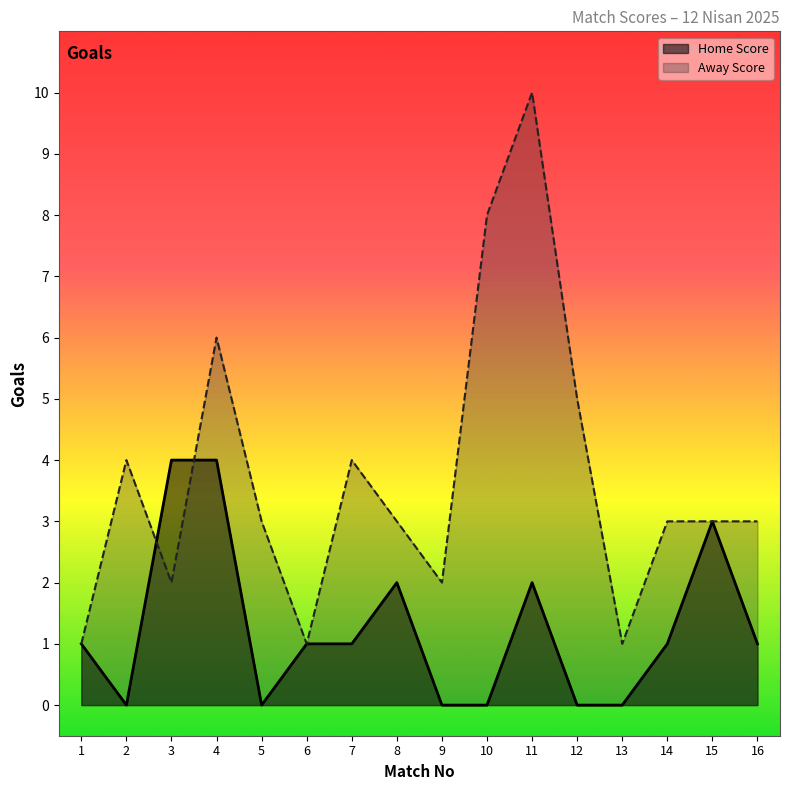

True or false: Away Score has more than 1 points higher than both neighbors.

True